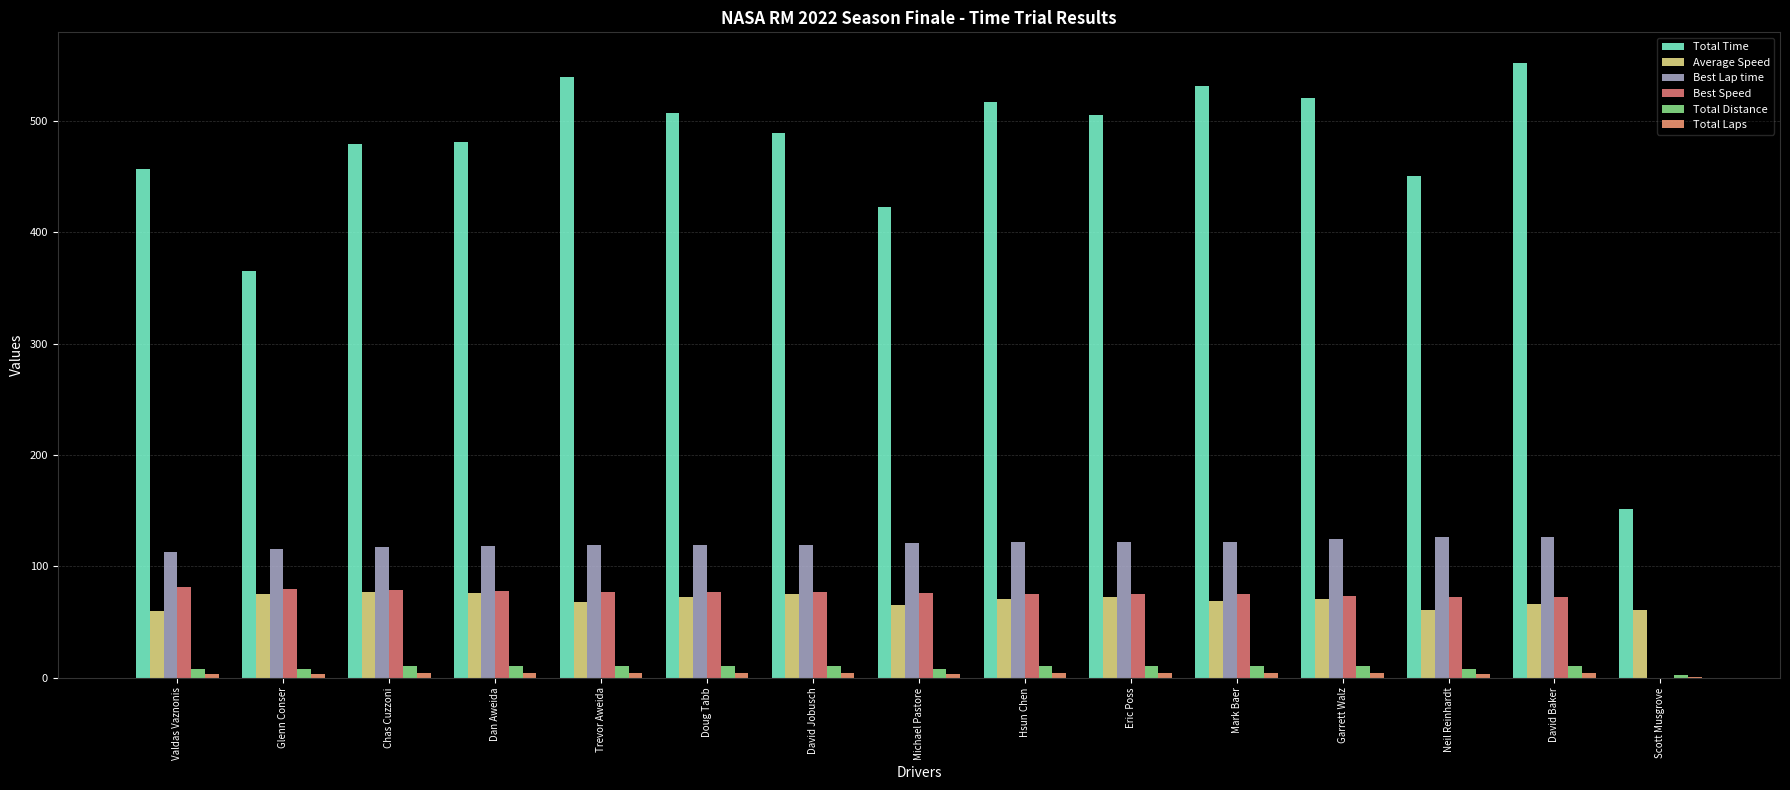

At Hsun Chen, list the series in order from largest to smallest.

Total Time, Best Lap time, Best Speed, Average Speed, Total Distance, Total Laps